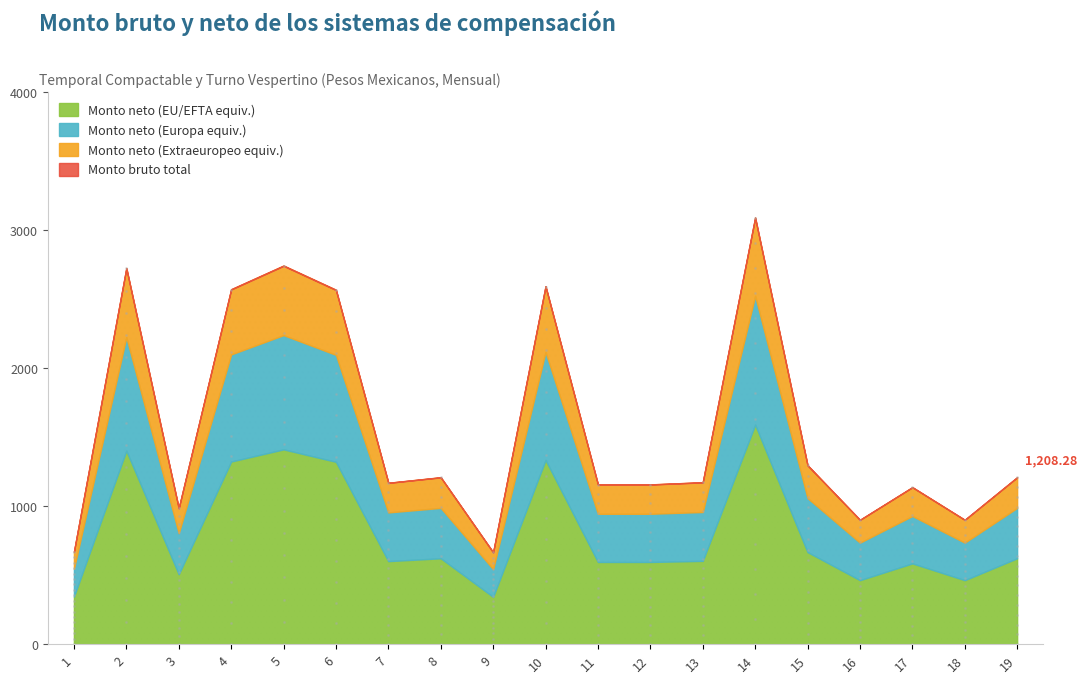

What value does the data have at 13?

1172.0